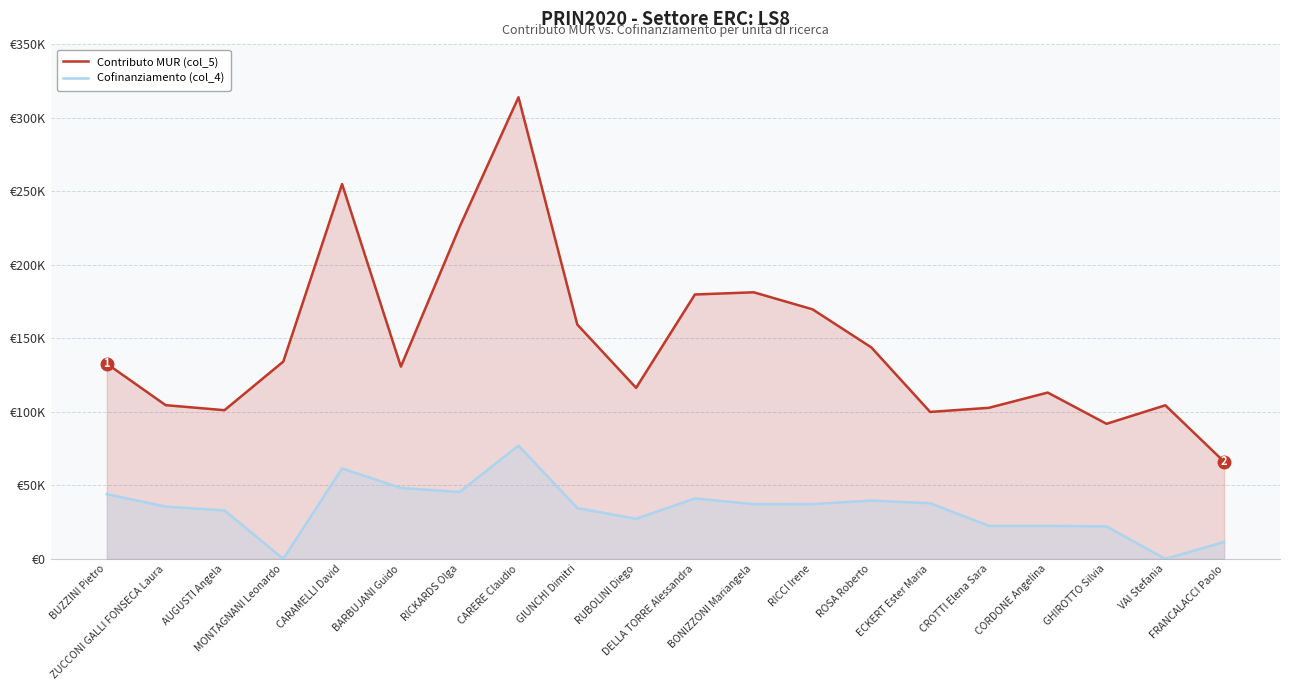

The value of Contributo MUR (col_5) at ZUCCONI GALLI FONSECA Laura is 64175. True or false?

False